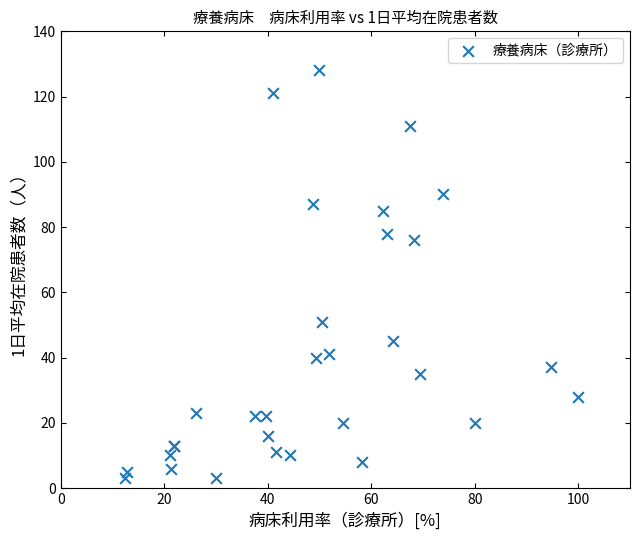

What Y value in the scatter plot is closest to 65?

76